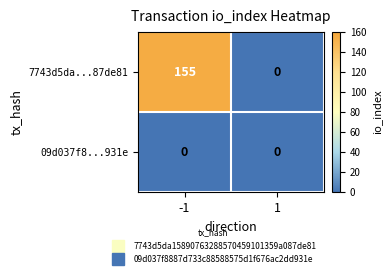

What is the difference between the highest and lowest values at -1?

155